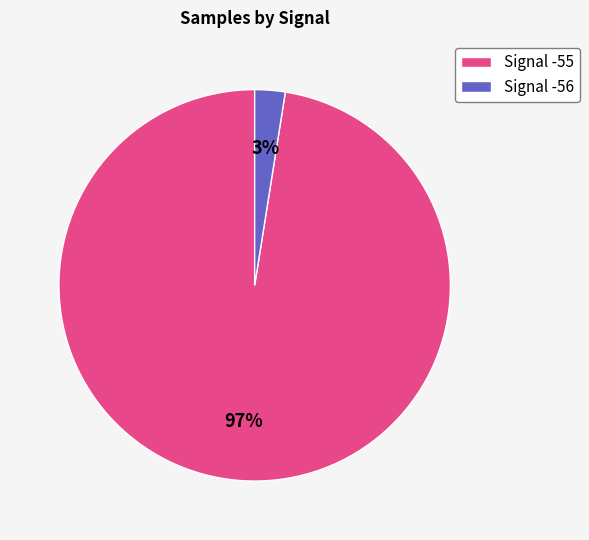

Rank the categories by value from highest to lowest.

Signal -55, Signal -56